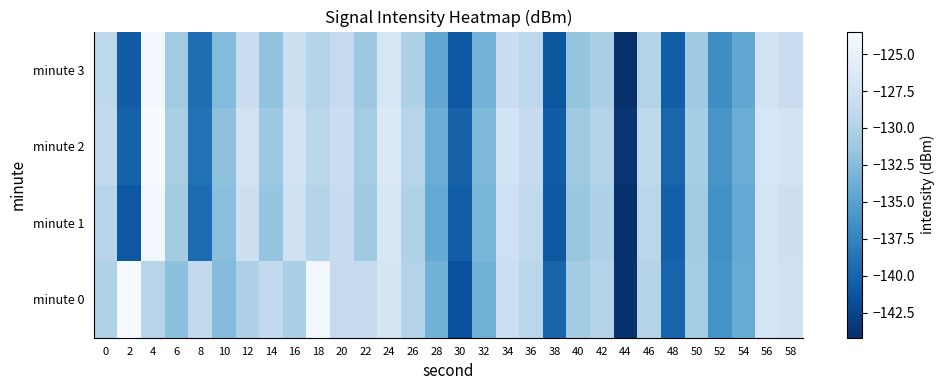

What is the minimum value shown in the chart?

-144.2